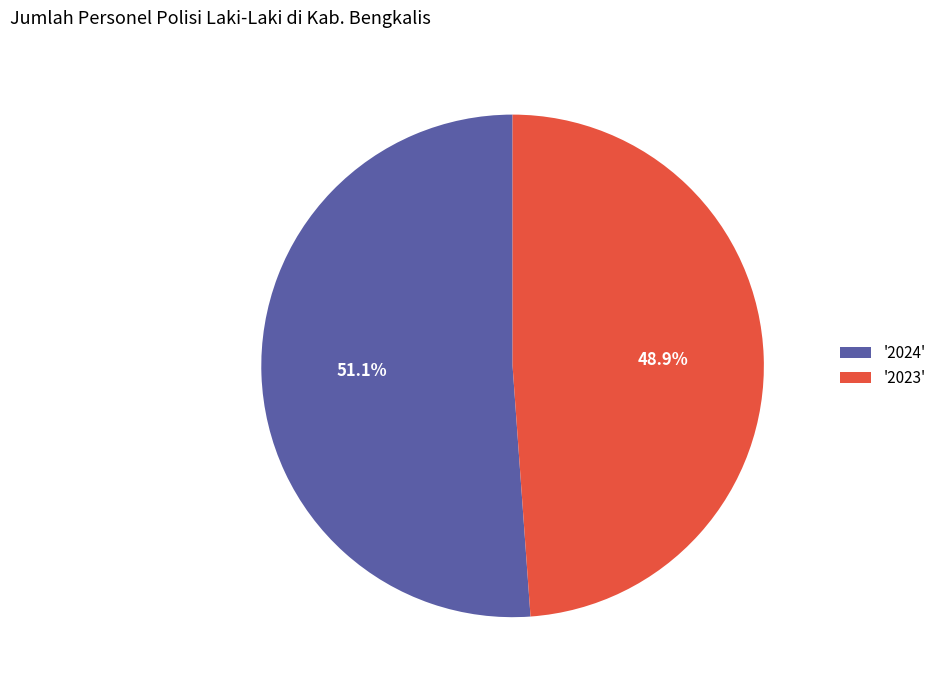

What percentage do '2023' and '2024' together represent?

100.0%